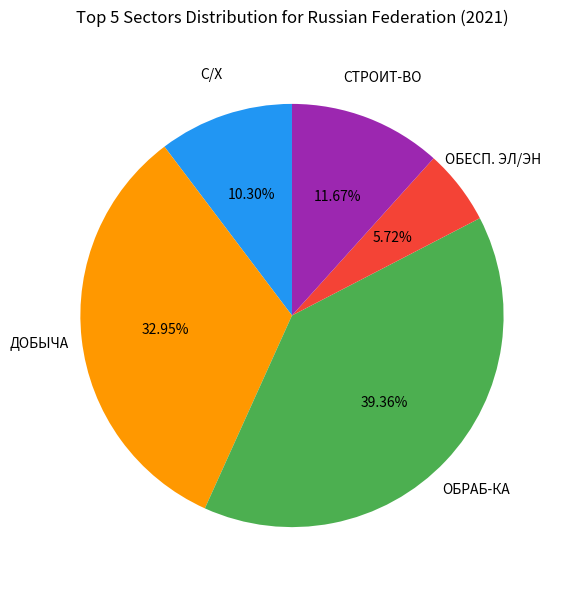

To the nearest percent, what is the average slice percentage?

20%